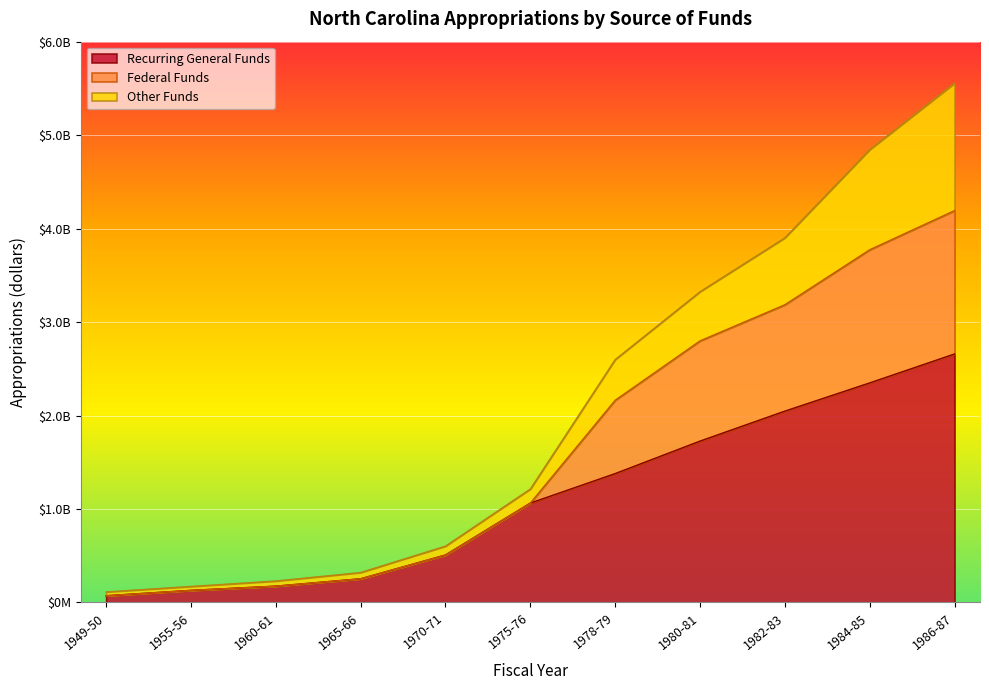

What is the minimum value for Recurring General Funds?

72100114